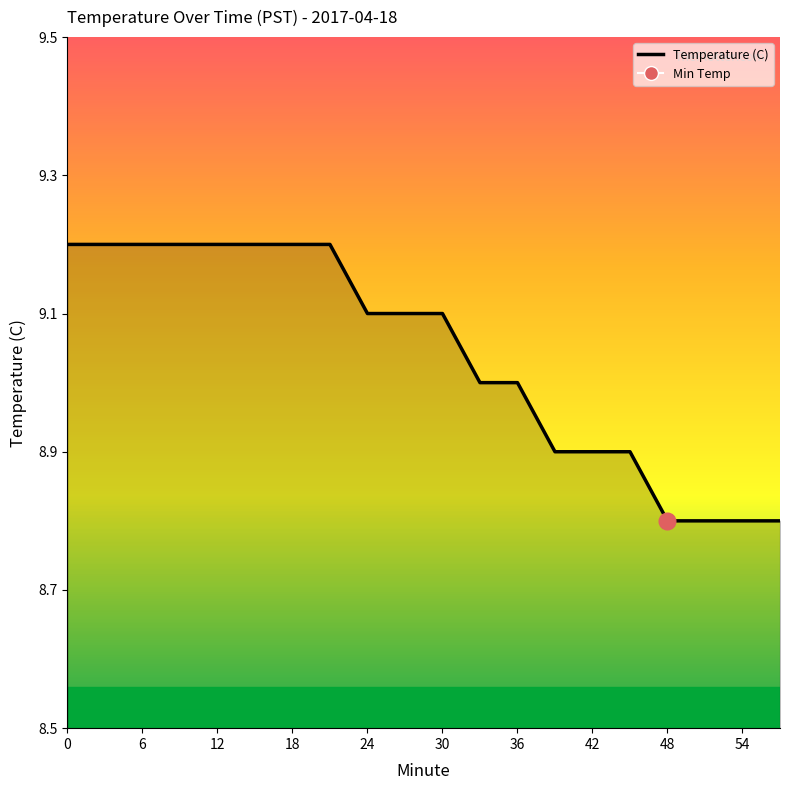

What is the difference between the maximum and minimum values?

0.4